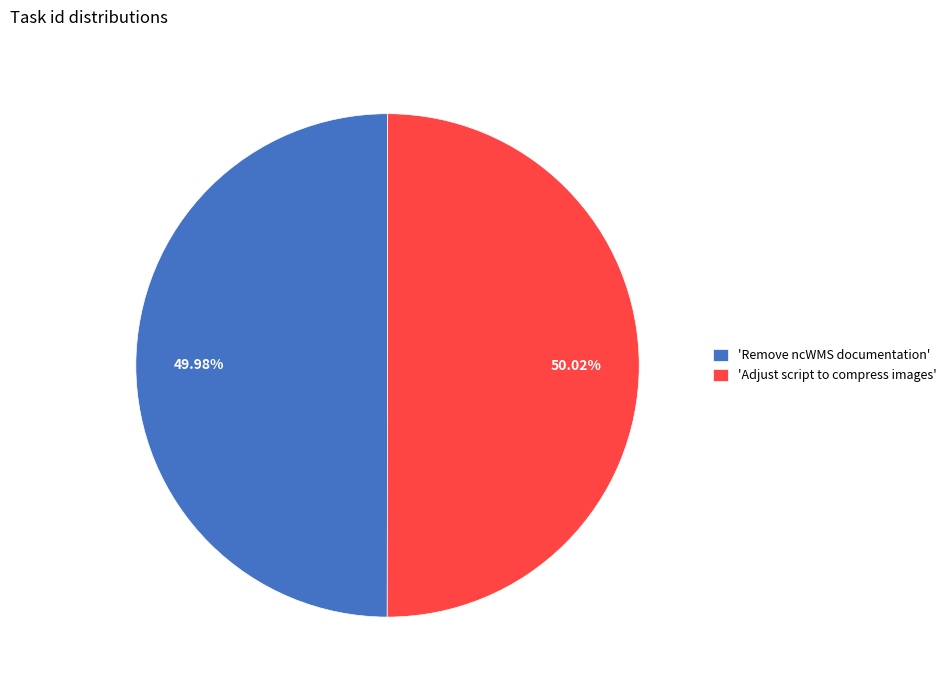

How many slices are in this pie chart?

2